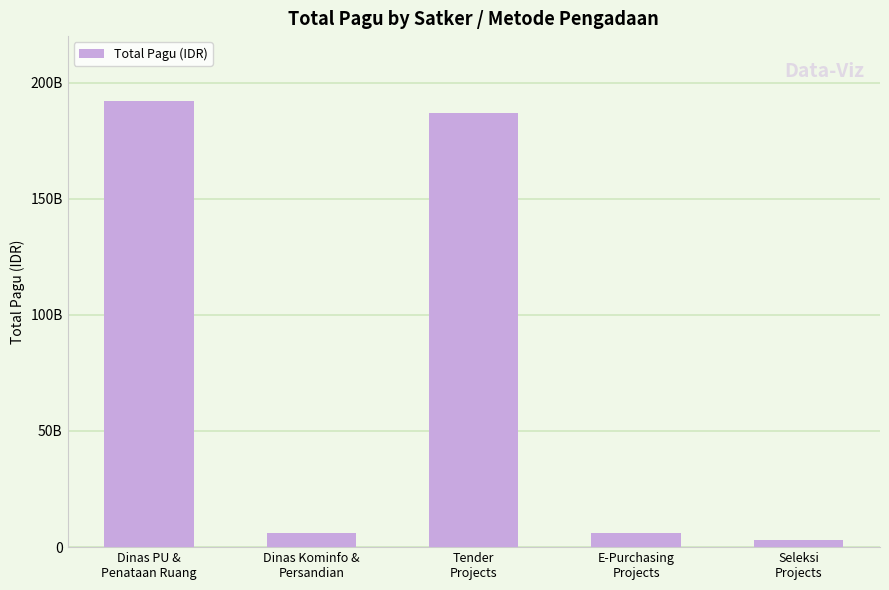

The value at E-Purchasing
Projects is 3364590691. True or false?

False